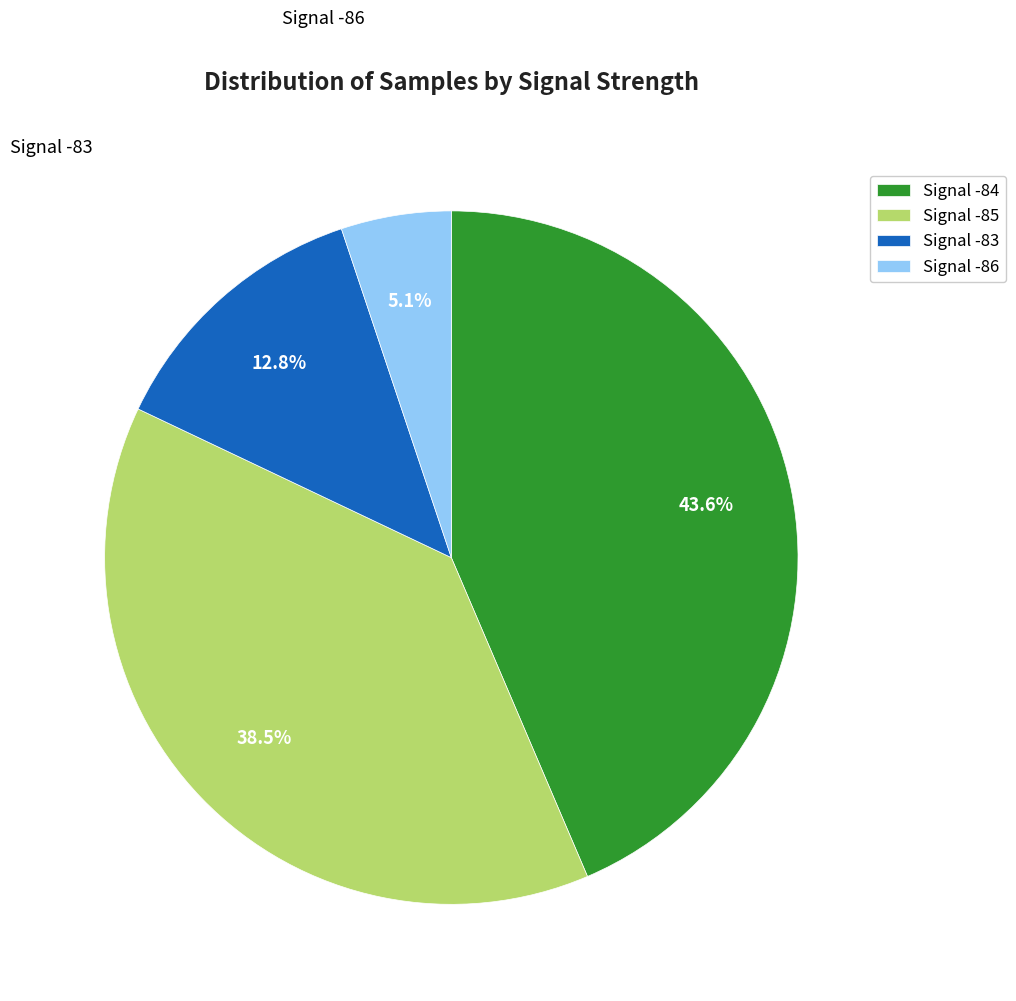

What percentage is NOT represented by Signal -86?

94.9%